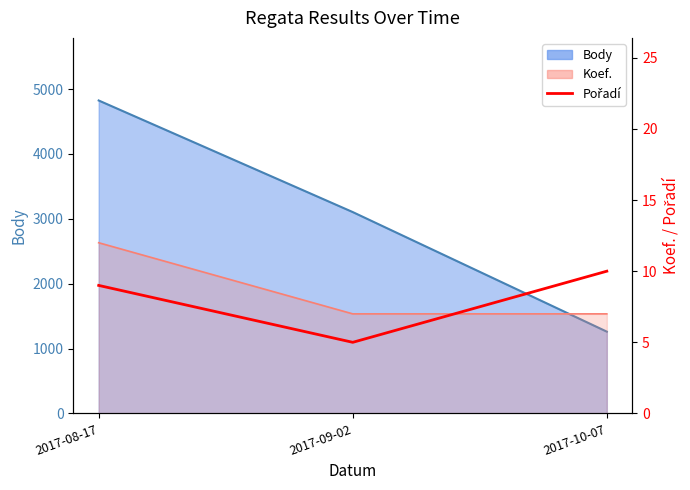

How many values are below 9?

1